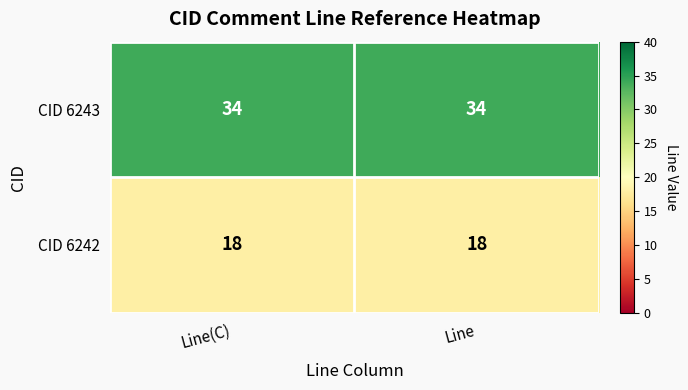

What is the difference between the highest and lowest values at Line?

16